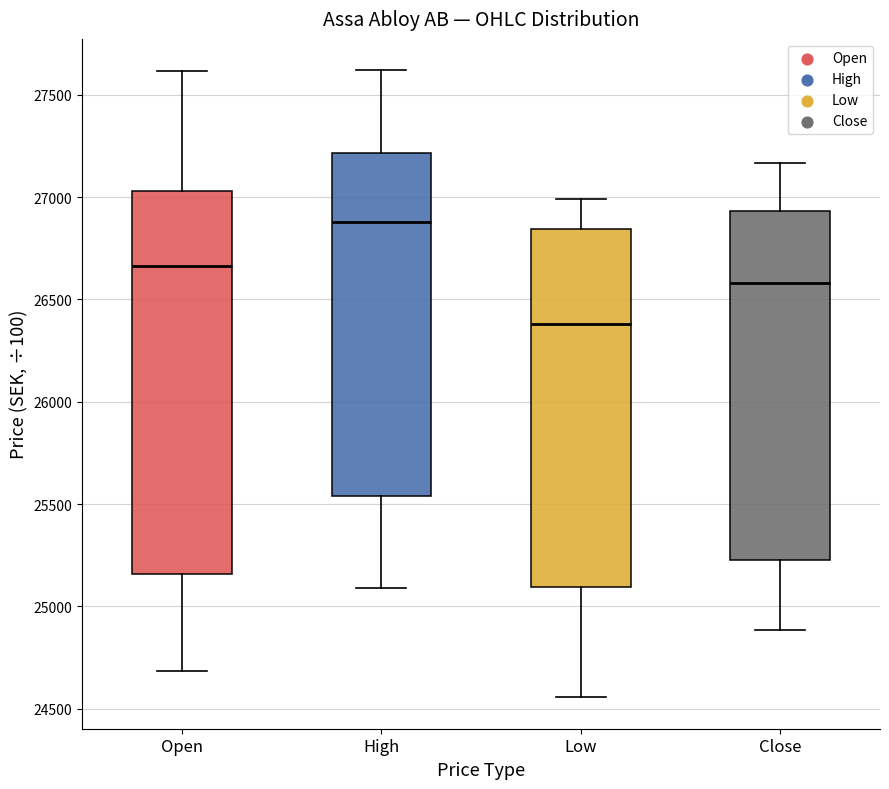

Reading left to right, transcribe this box plot: for each box, give where its median line is, the range the box spans, and where its two whiskers end, as read against the y-axis. The values are not printed on the chart, so give them approximately, as read against the axis.

Open: median 26650, box 25150 to 27050, whiskers 24700 to 27600
High: median 26900, box 25550 to 27200, whiskers 25100 to 27600
Low: median 26400, box 25100 to 26850, whiskers 24550 to 27000
Close: median 26600, box 25250 to 26950, whiskers 24900 to 27150